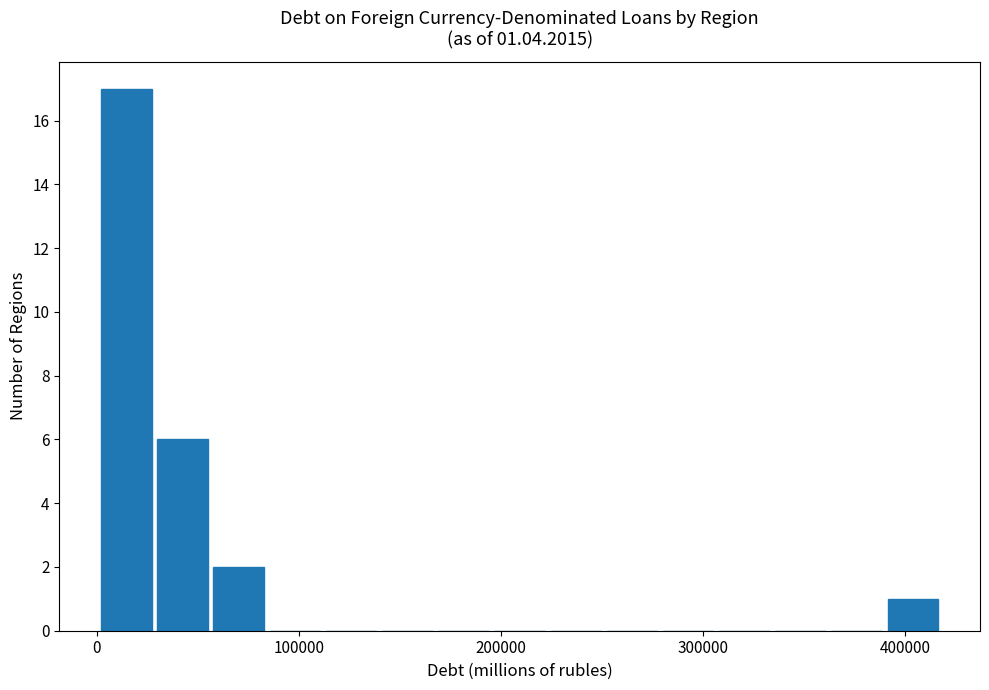

Around what value on the x-axis is the tallest bar? Give the approximate position of its centre, as read against the axis.

10000